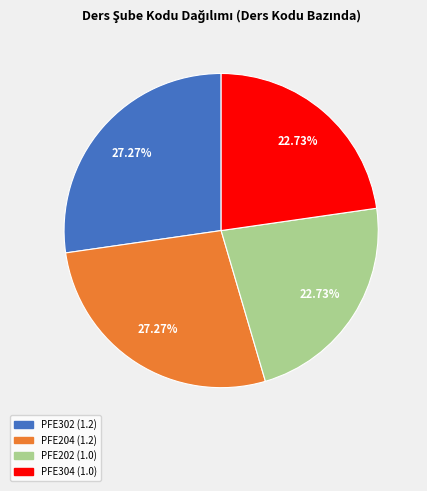

Is it true that PFE304 is 29% of the pie?

False